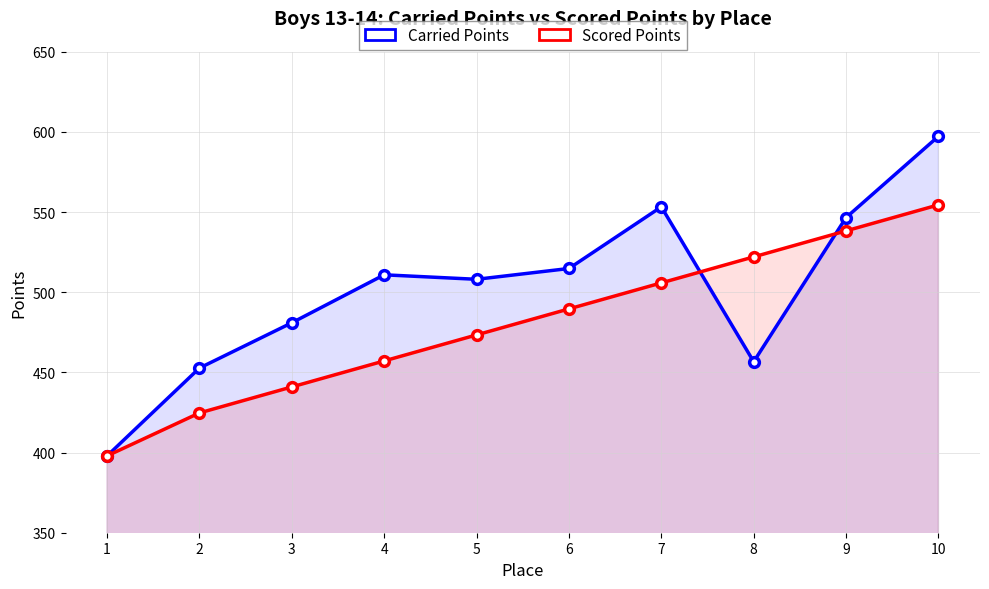

True or false: Scored Points and Carried Points intersect in this chart.

True